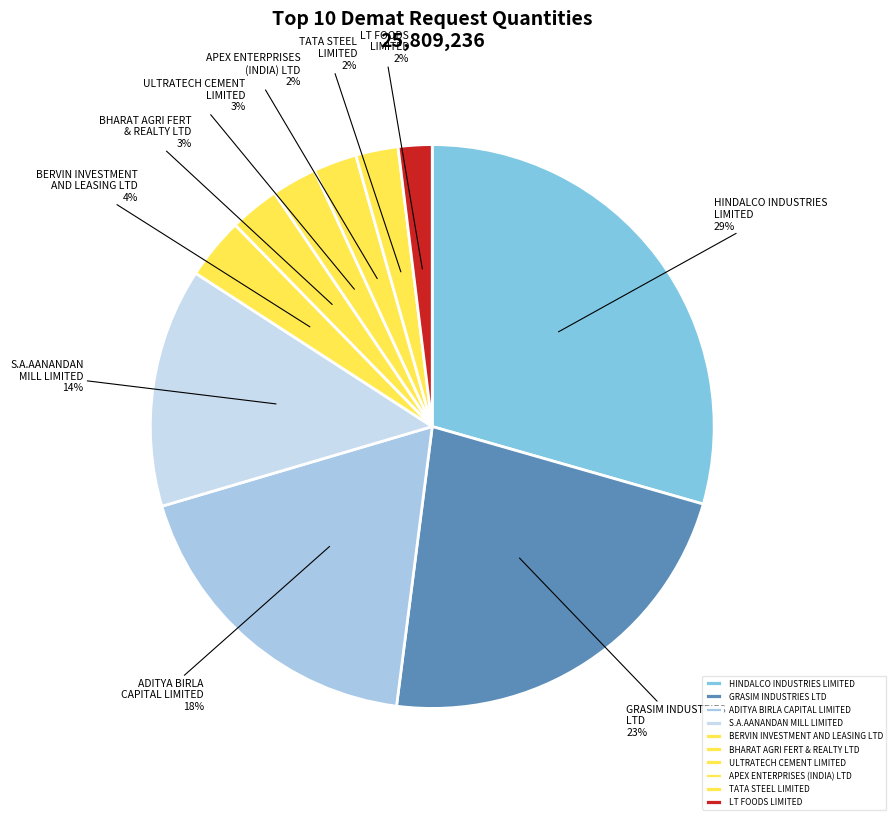

Do BERVIN INVESTMENT AND LEASING LTD and TATA STEEL LIMITED together represent more than half of the pie?

No